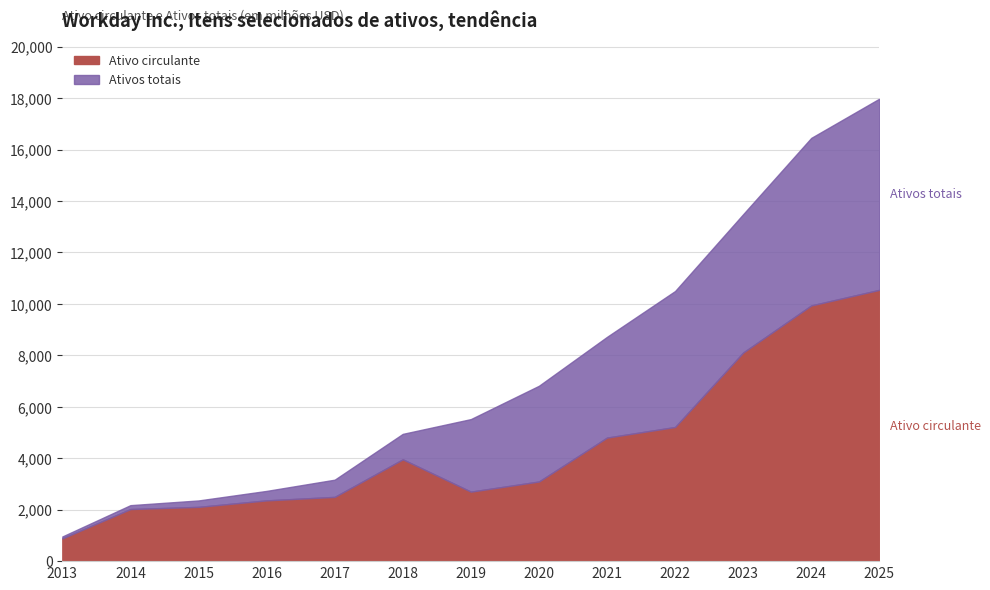

What is the greatest value displayed?

17977